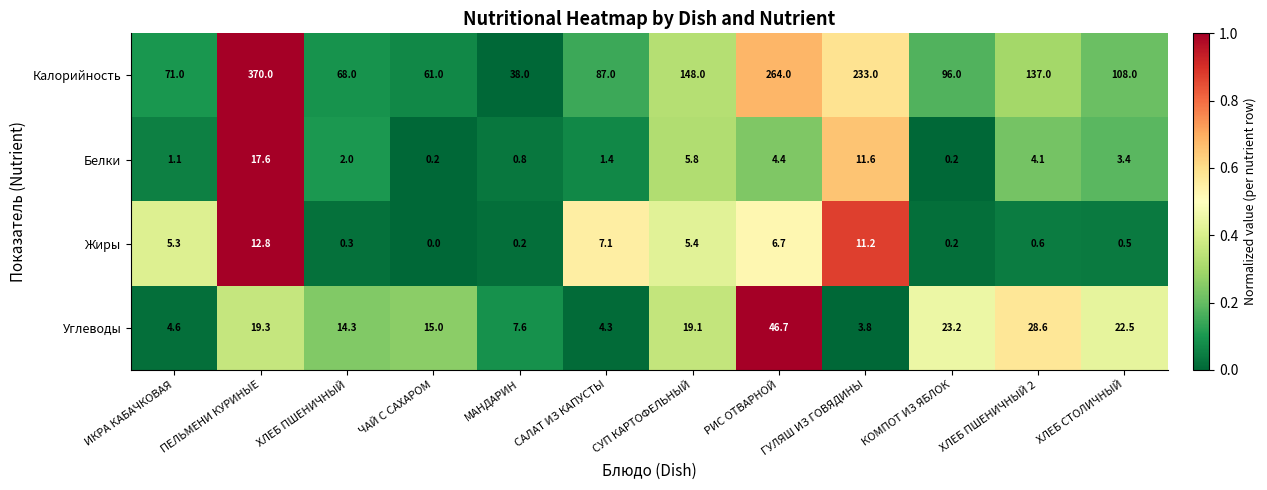

True or false: Жиры has a value of 12.8 at ПЕЛЬМЕНИ КУРИНЫЕ.

True